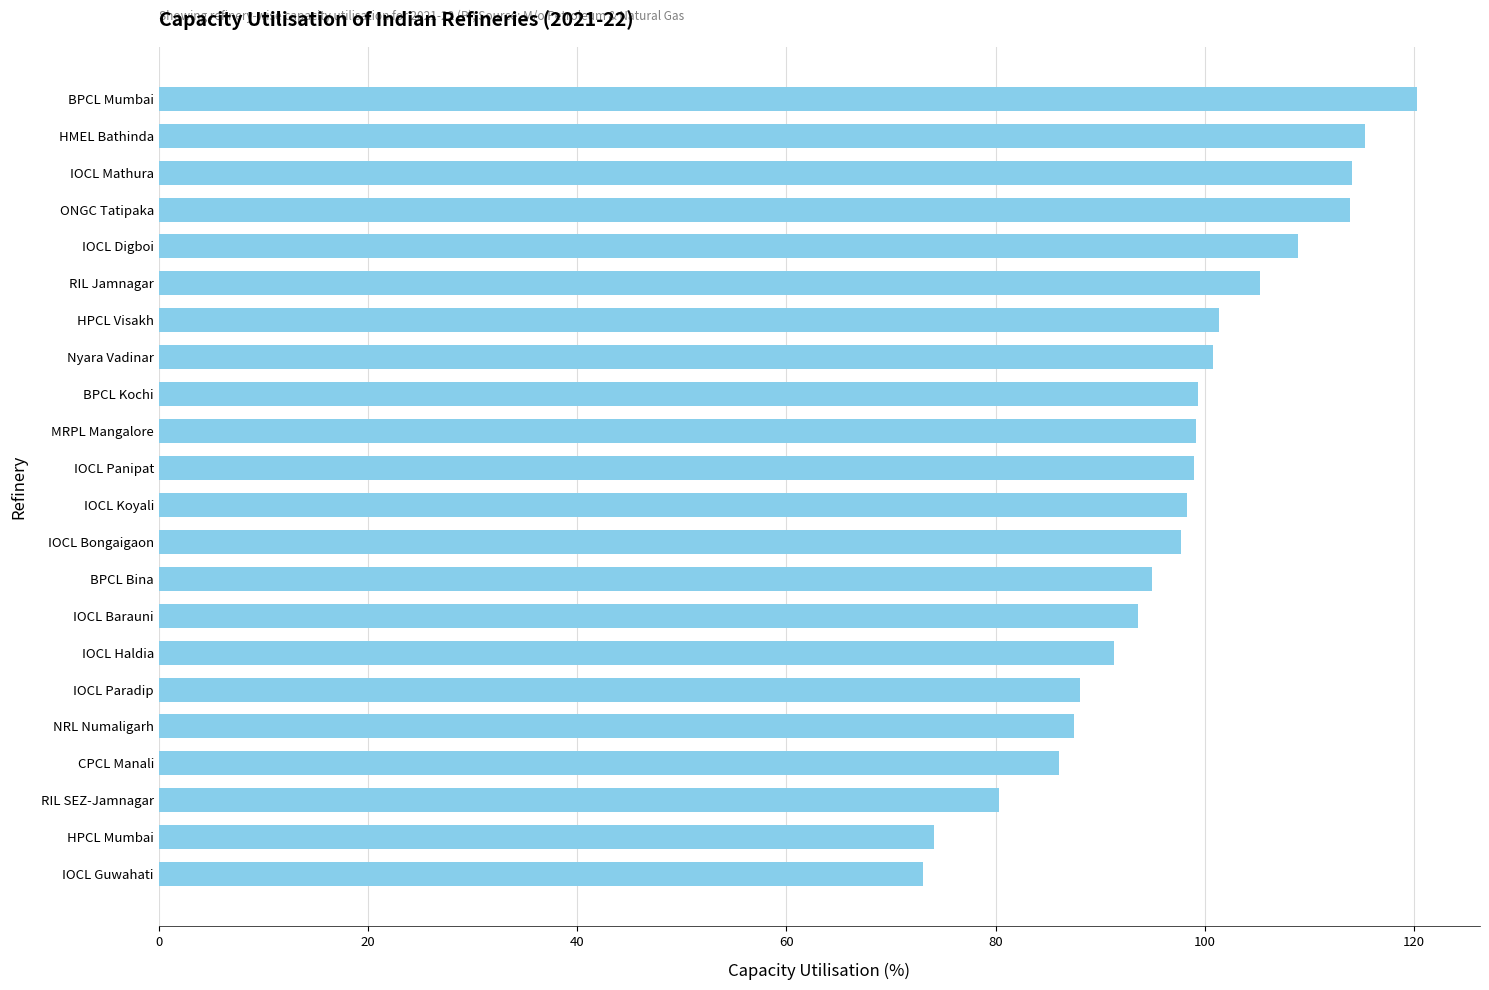

What is the difference between the maximum and minimum values?

47.3